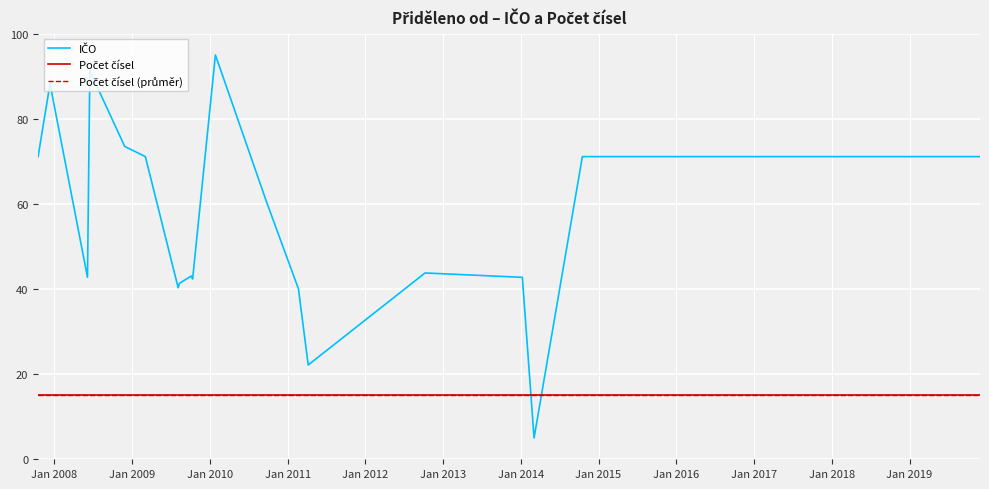

Where is the data nearest to the value 50?

2012-10-08